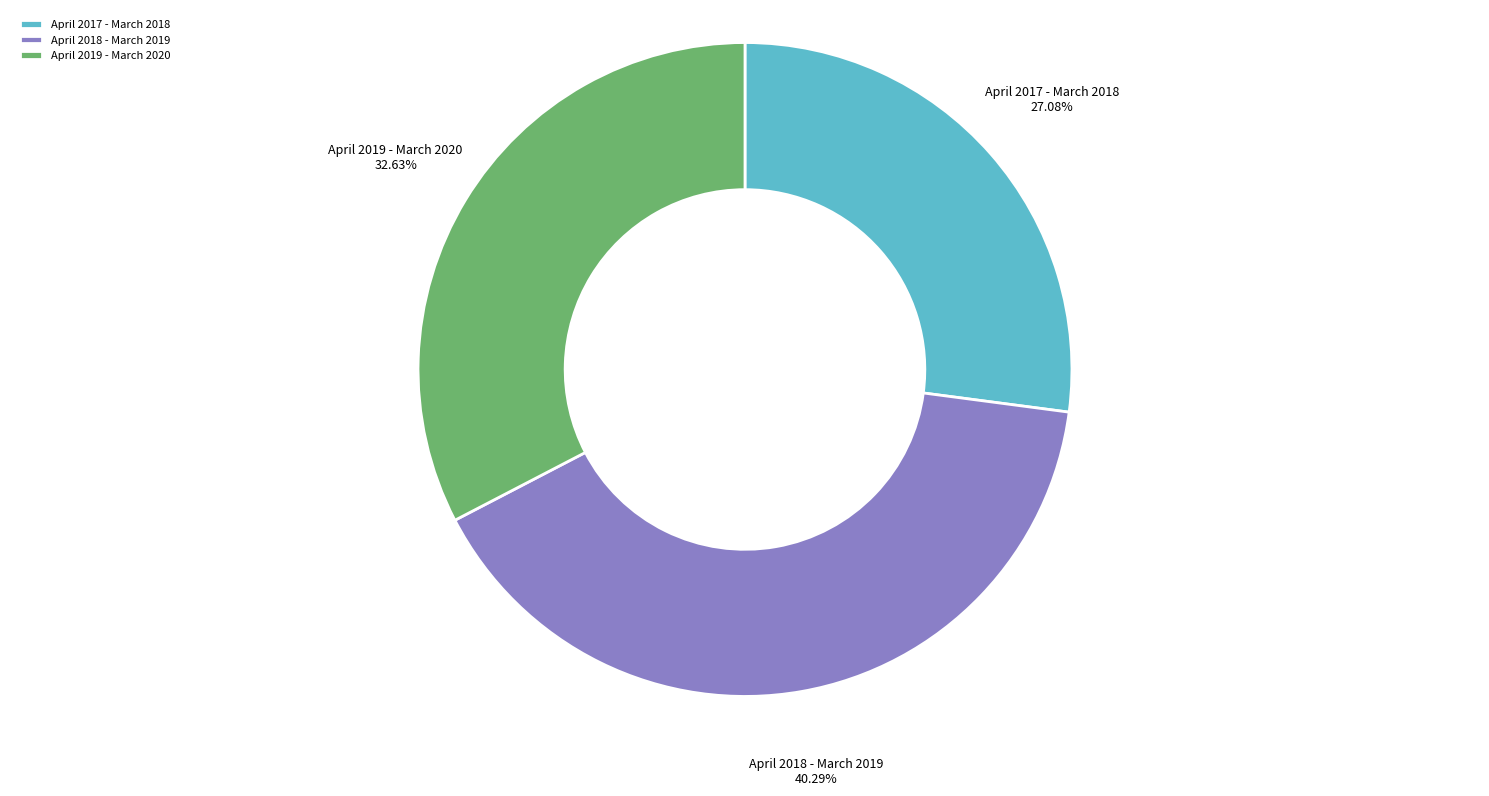

The April 2019 - March 2020 slice represents 27% of the pie. True or false?

False